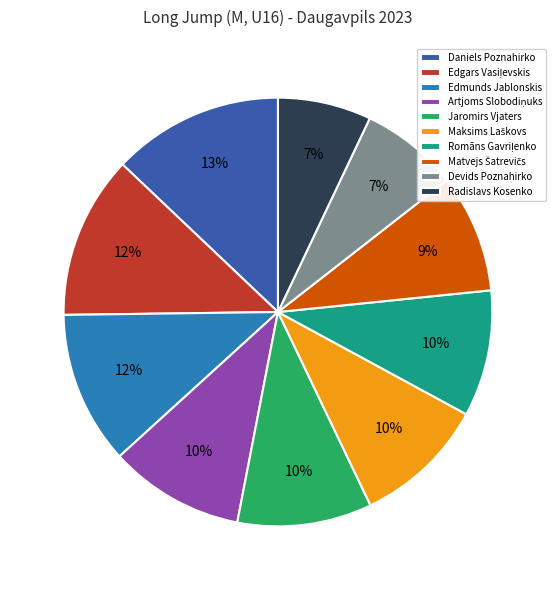

What percentage is the Daniels Poznahirko slice, to the nearest percent?

13%